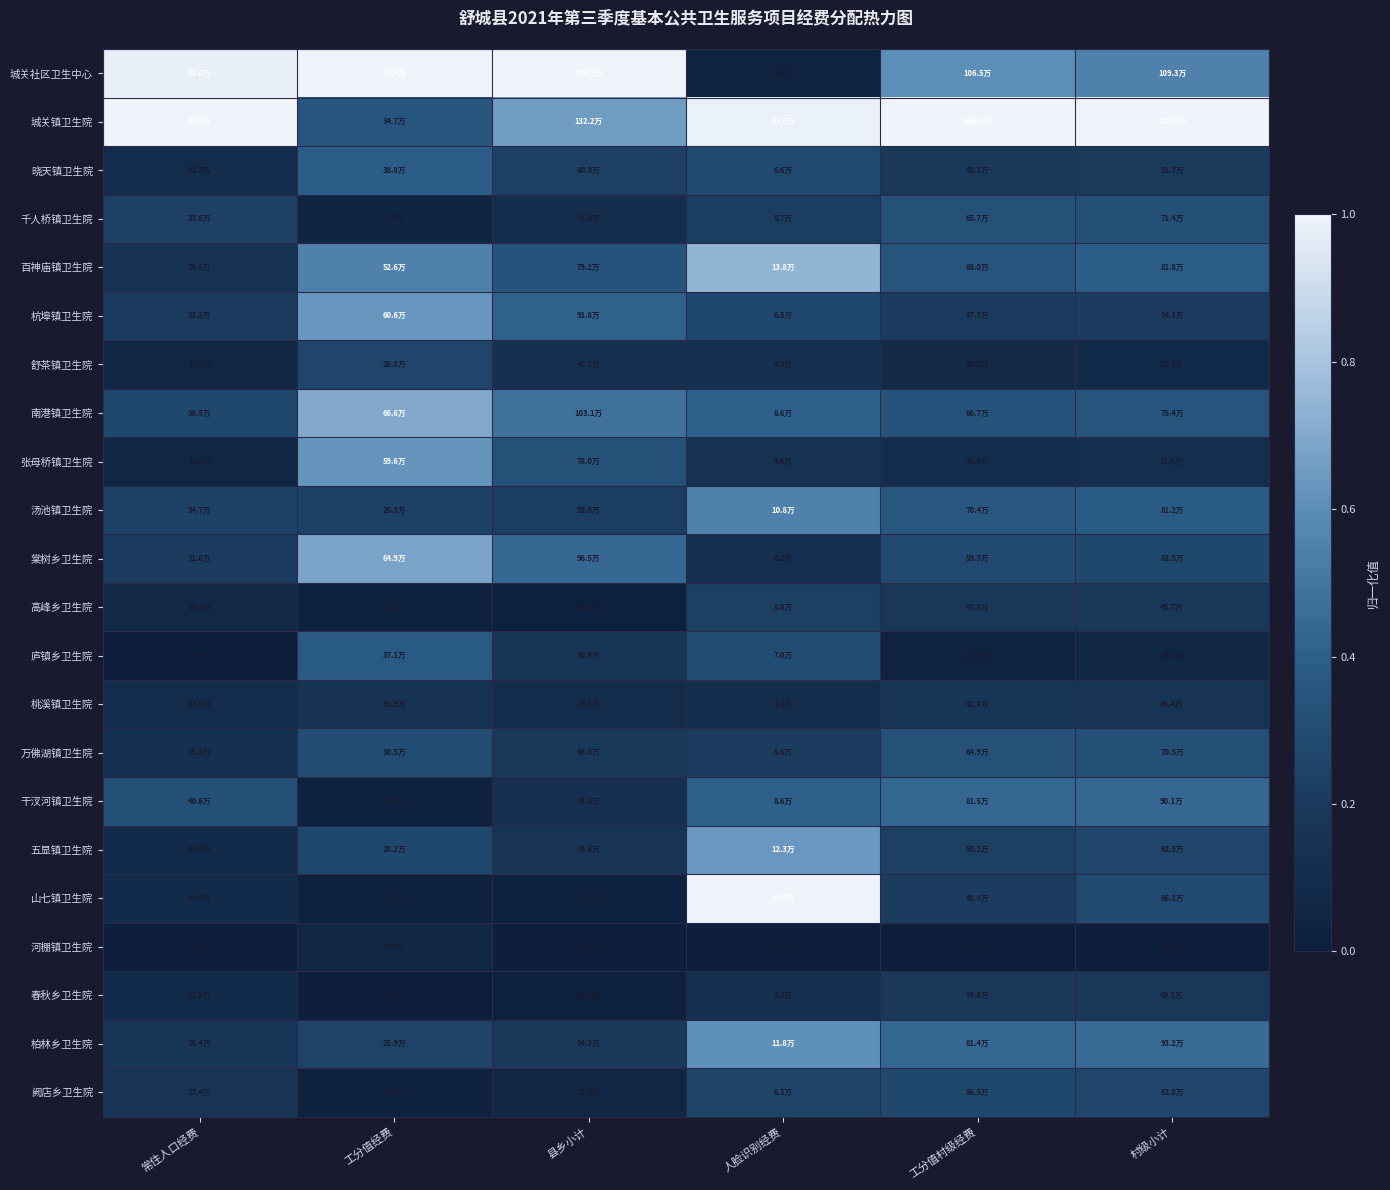

What is the total value across all series at 人脸识别经费?

7.8